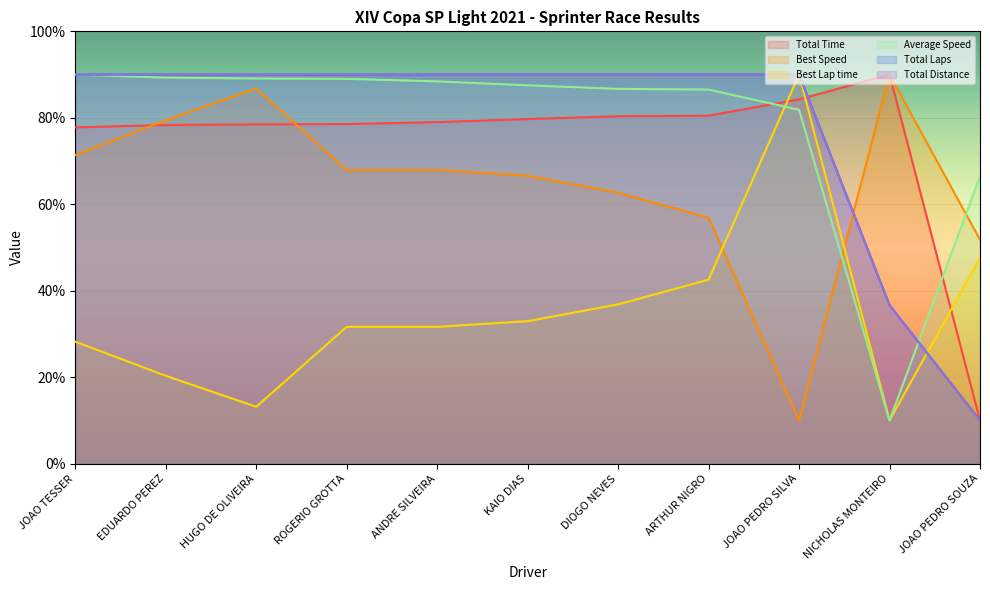

Which series has the widest spread of values?

Total Time